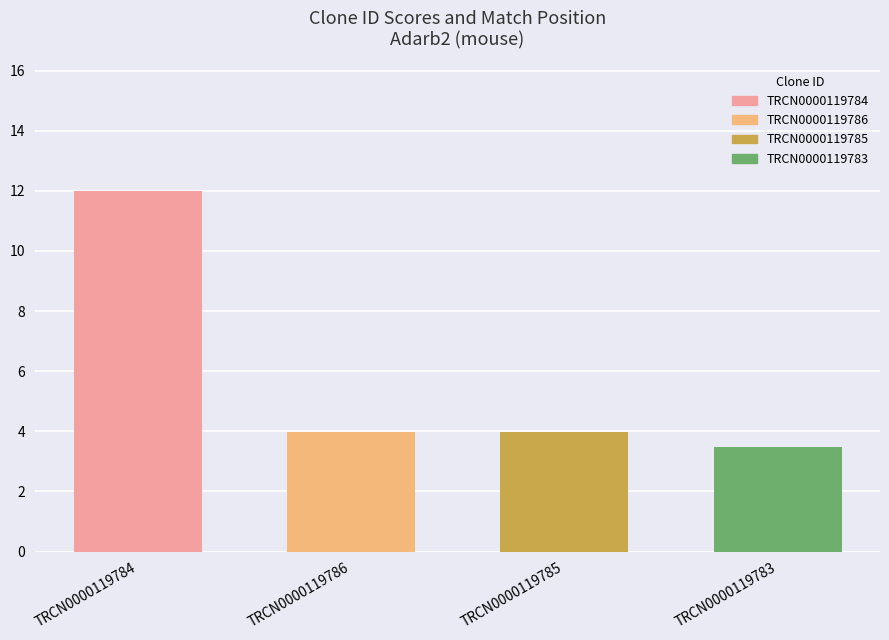

What is the minimum value shown in the chart?

3.5